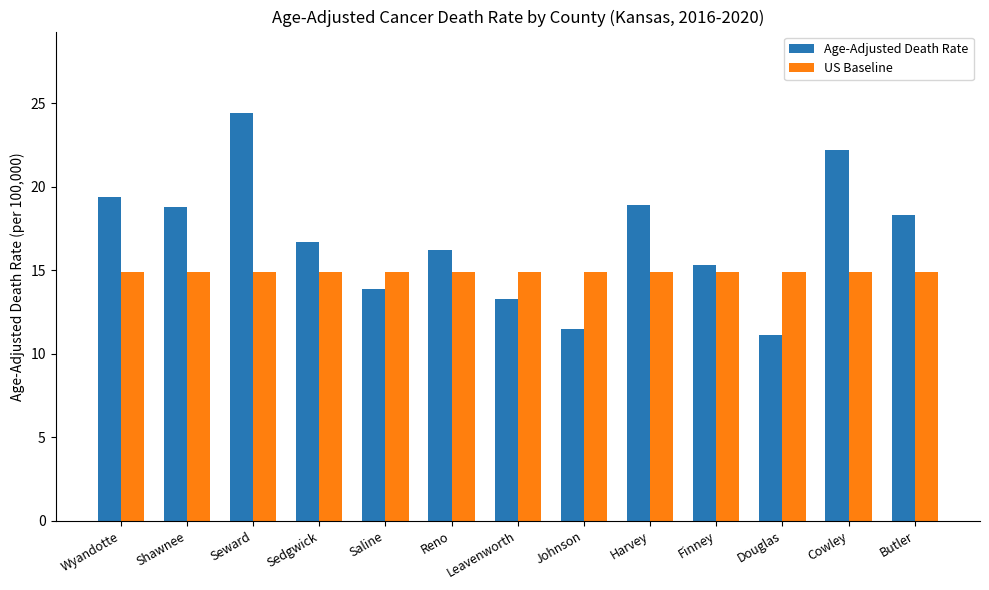

What is the smallest value displayed?

11.1